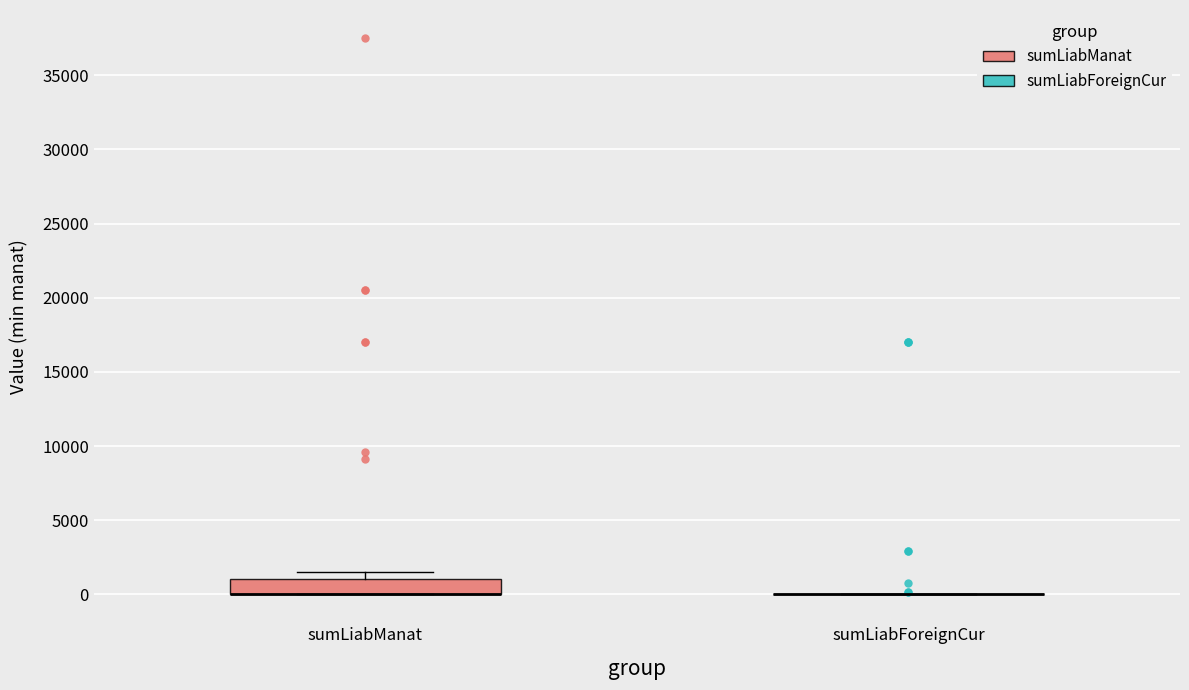

Reading left to right, read every box against the y-axis: the position of its median line, the range the box covers, and the ends of its whiskers. The values are not printed on the chart, so give them approximately, as read against the axis.

sumLiabManat: median 0 (drawn on the box's lower edge), box 0 to 1000, whiskers 0 to 1500
sumLiabForeignCur: box collapsed to a line at 0, whiskers 0 to 0